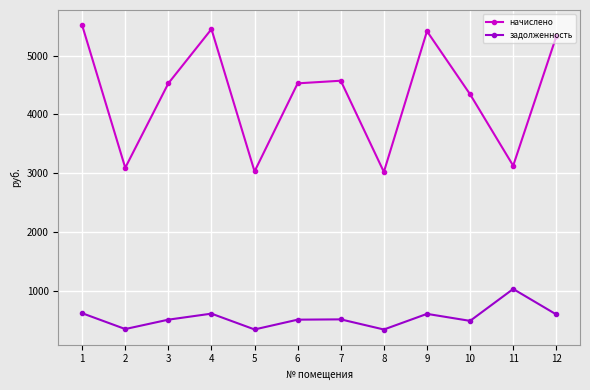

What is the lowest value of the начислено series?

3020.2